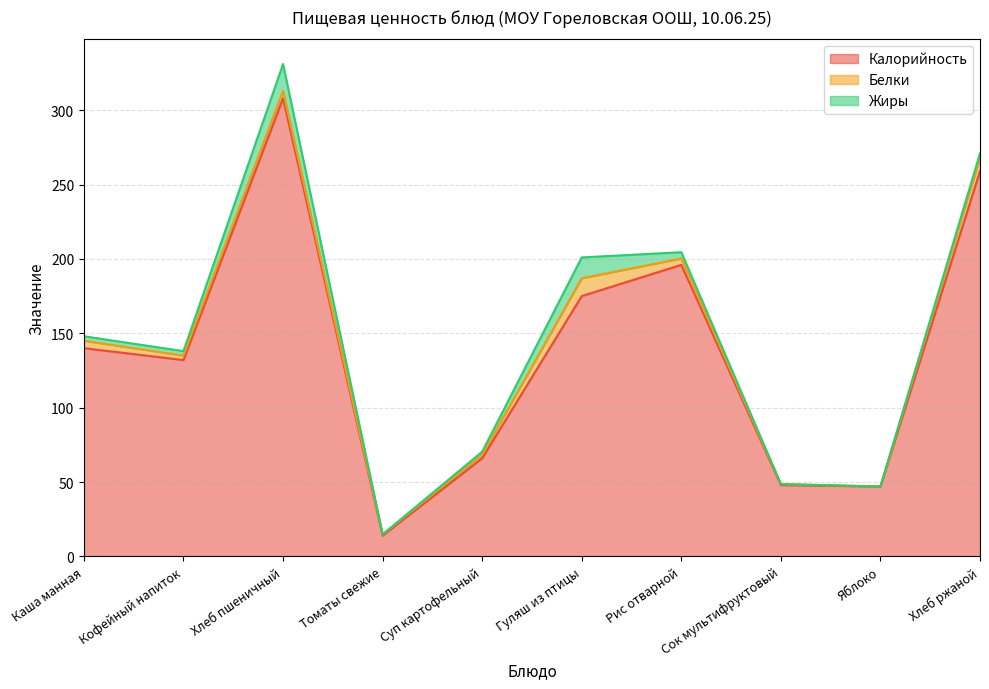

How many values in the Калорийность series are below 140?

5